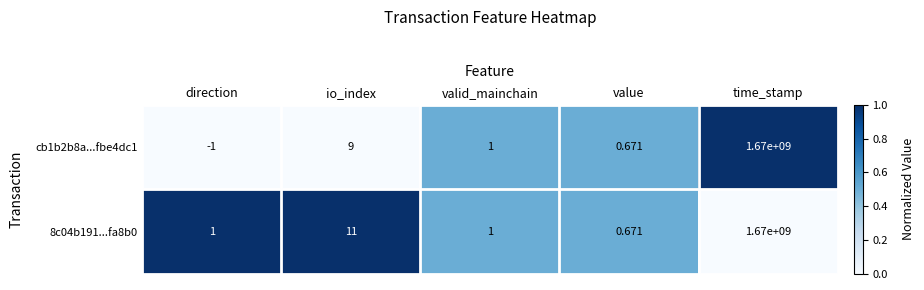

Which label corresponds to the smallest value in the chart?

direction